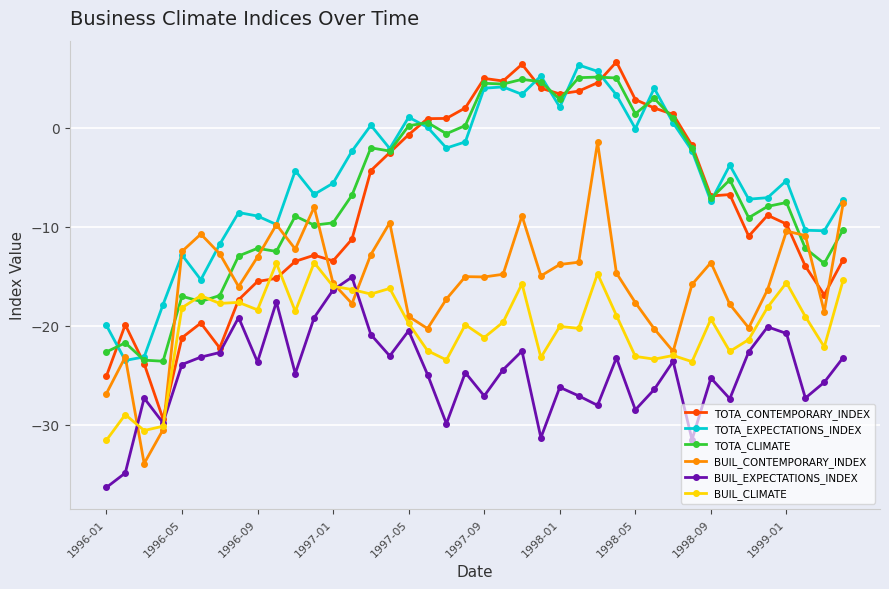

What is the lowest value of the BUIL_CONTEMPORARY_INDEX series?

-33.9